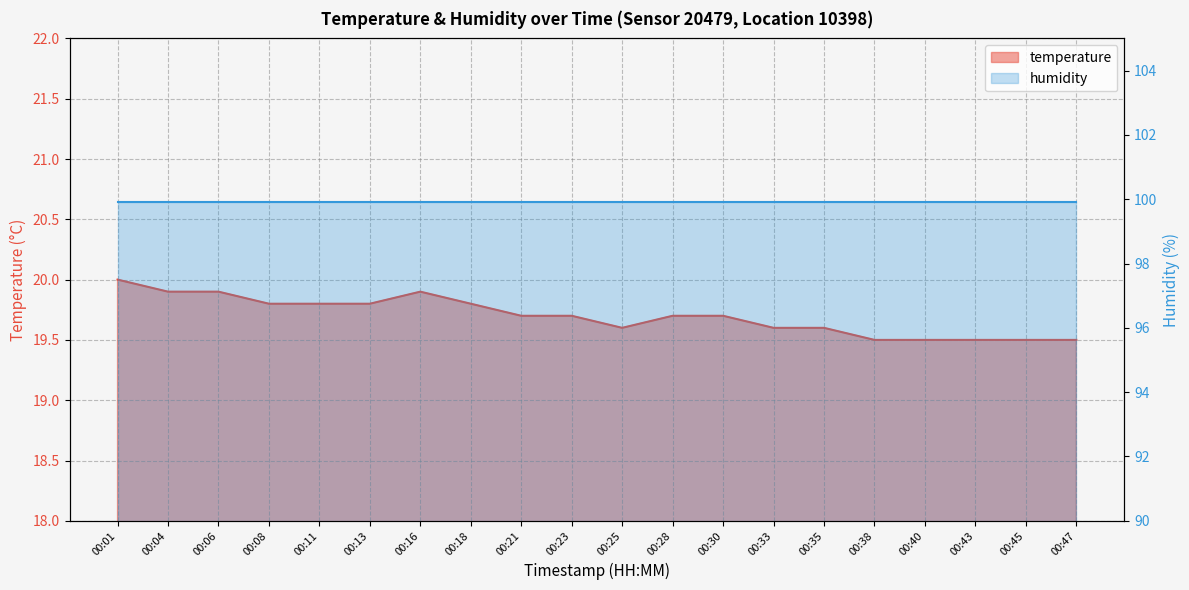

Where is the first local maximum?

00:16